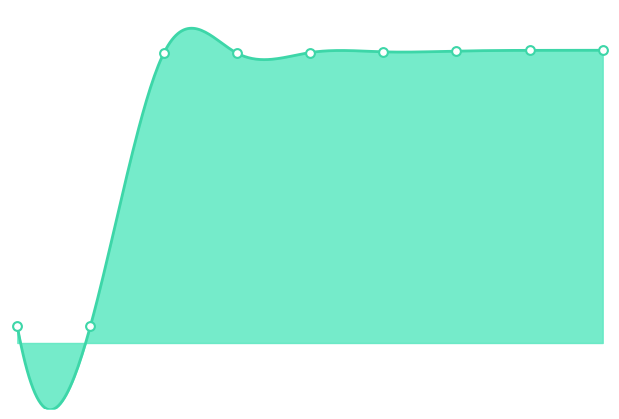

Approximately how many times larger is the value at 2 compared to 8?

1.0